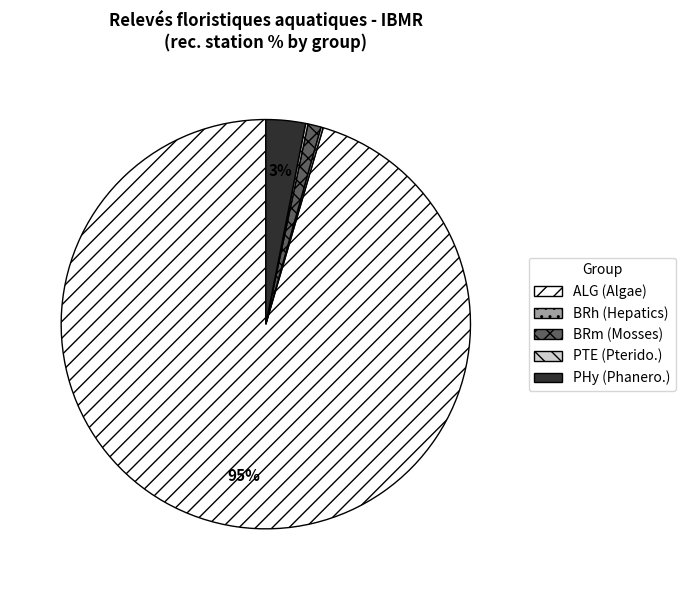

To the nearest percent, what is the average slice percentage?

20%